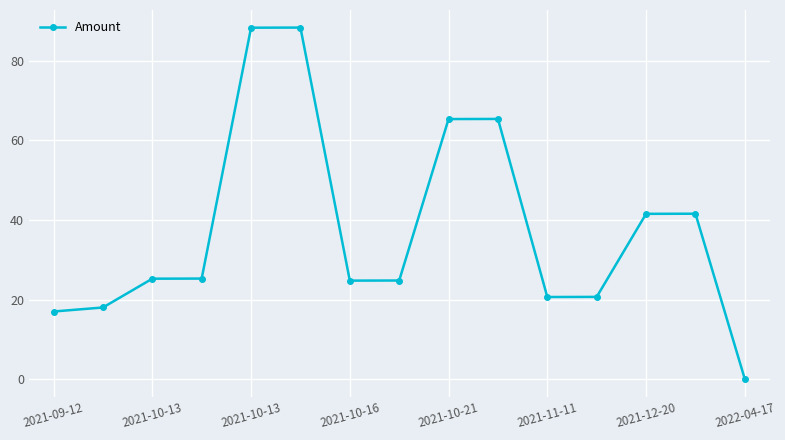

What is the sum of all values?

566.6